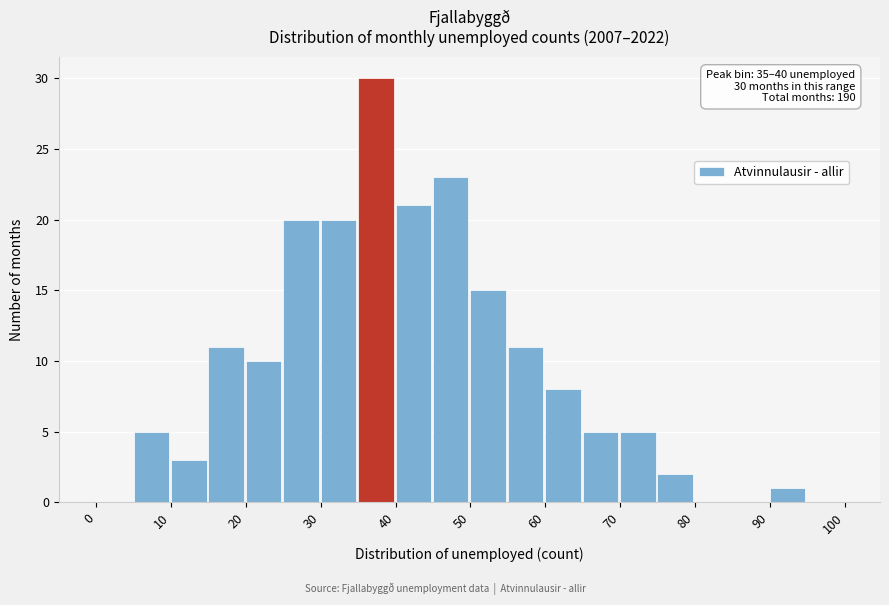

Which range on the x-axis has the tallest bar?

35 to 40